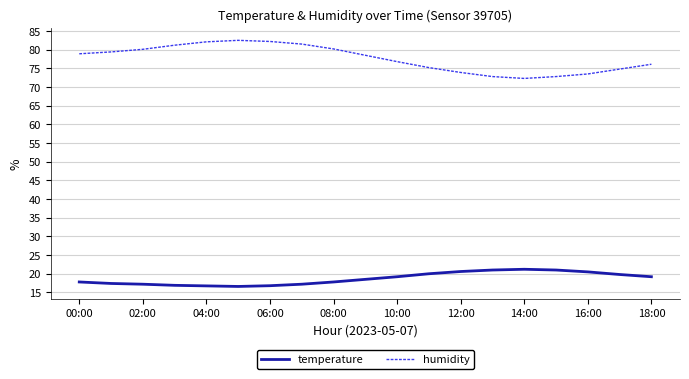

In humidity, how many points are lower than both neighbors (excluding endpoints)?

1